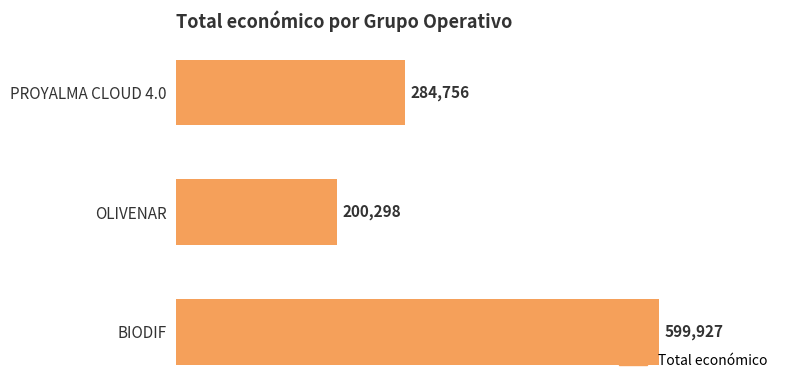

How many values are between 200298 and 599927?

3